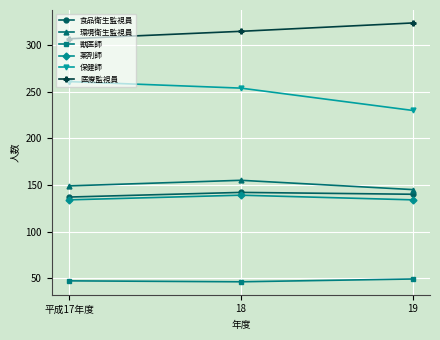

Which series changed the most between 18 and 19?

保健師